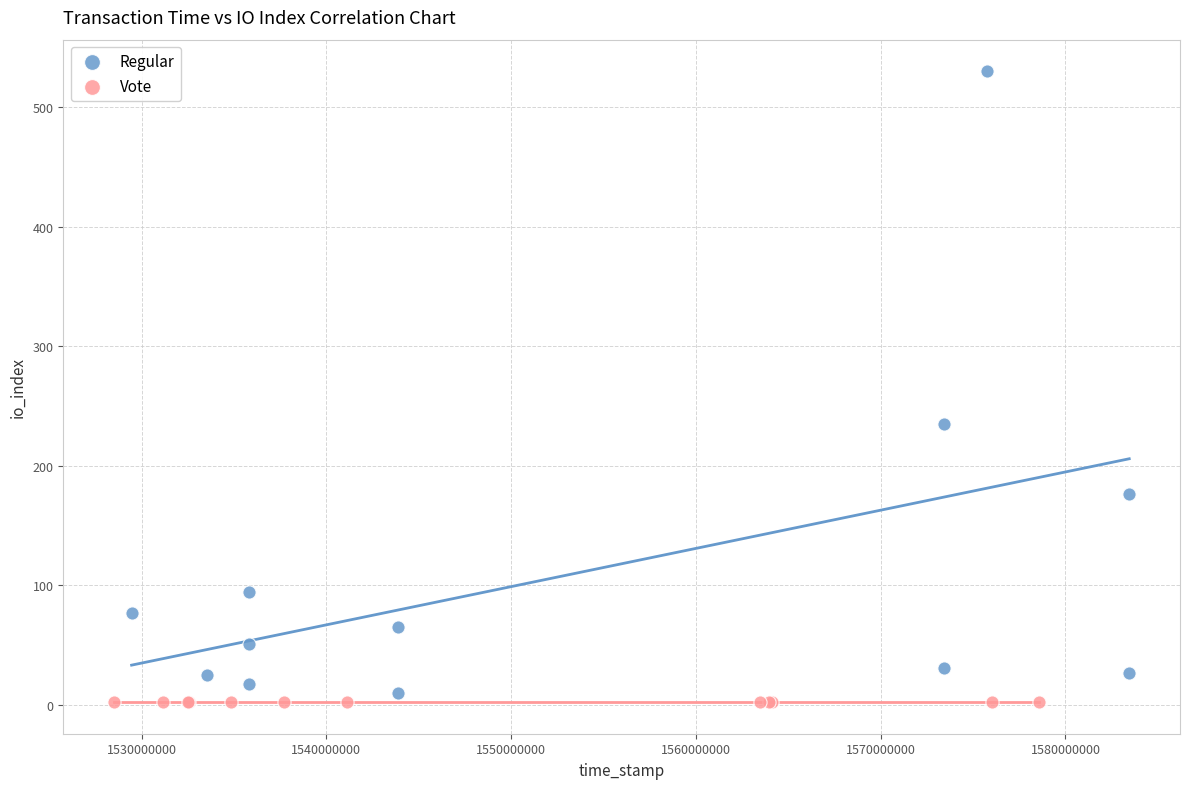

Which series contains the highest Y value?

Regular